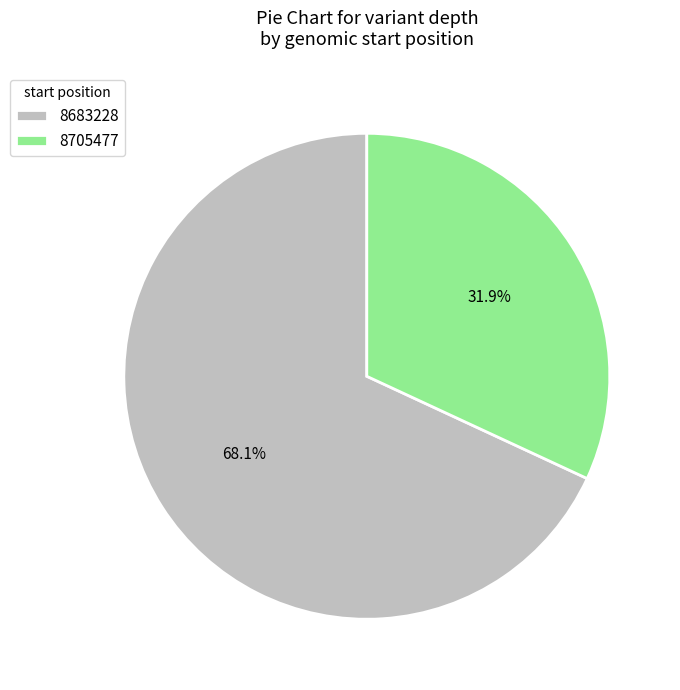

Which category has the smallest portion of the pie?

8705477